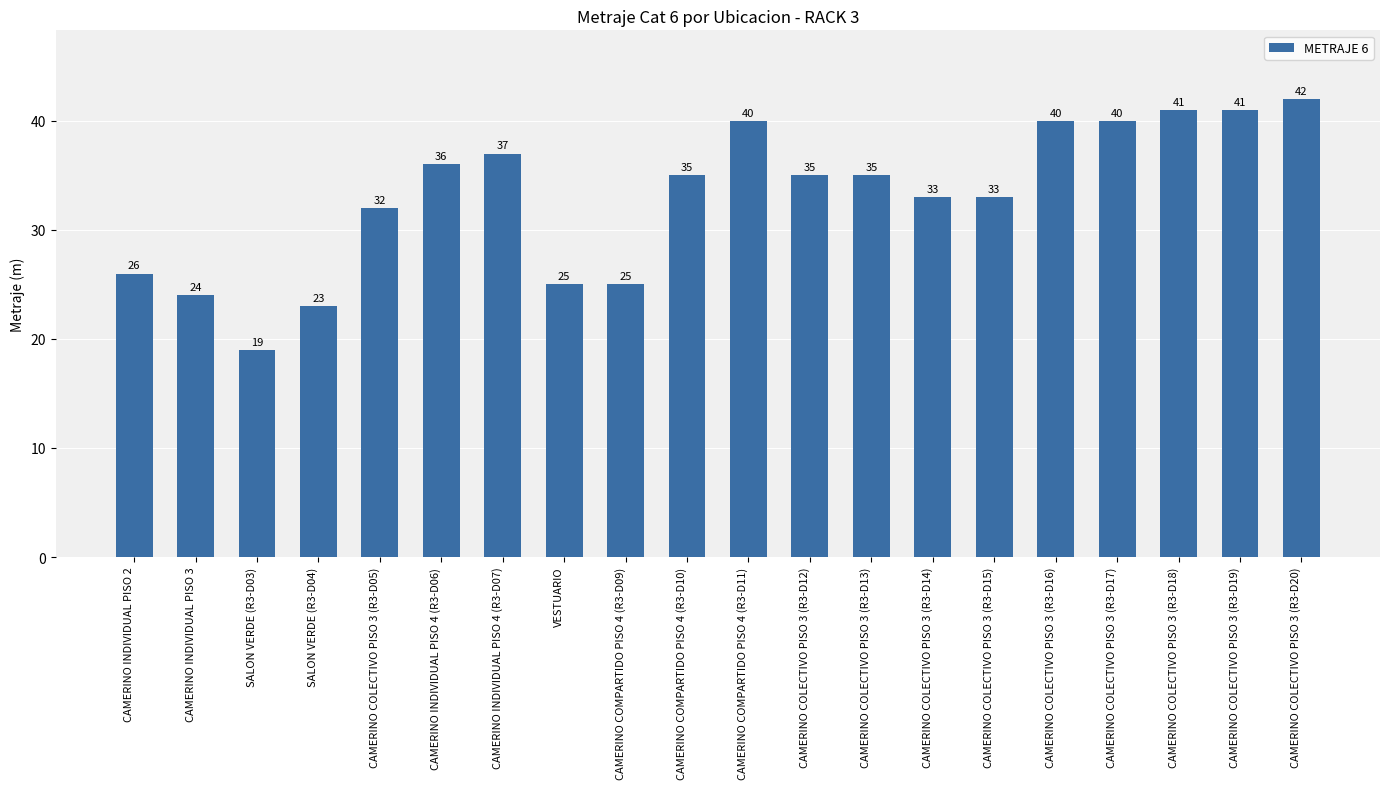

What is the value of the 16th bar from the left?

40